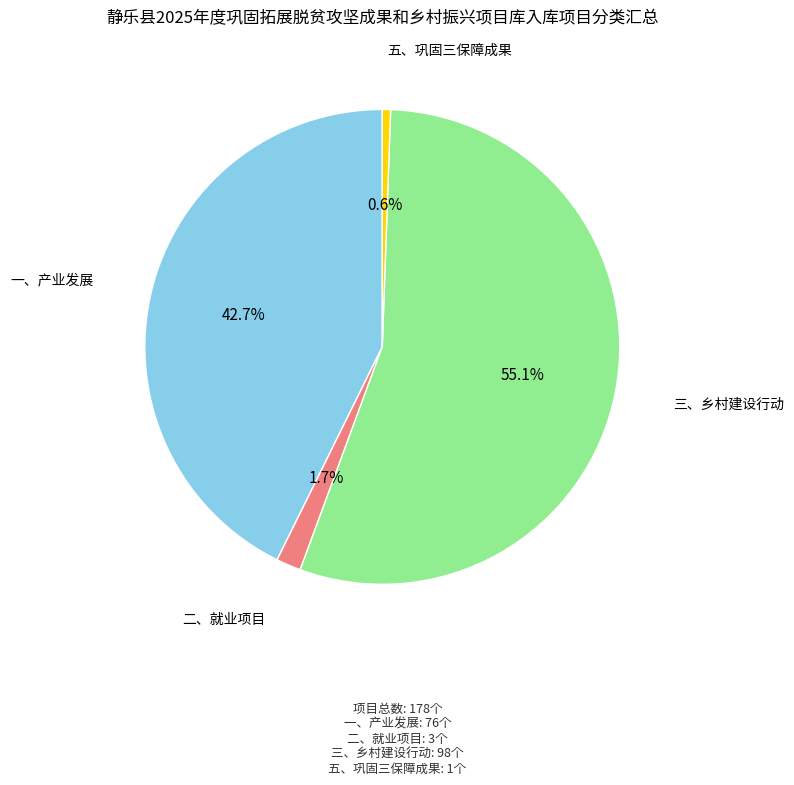

Is there any slice that represents more than half of the pie?

Yes